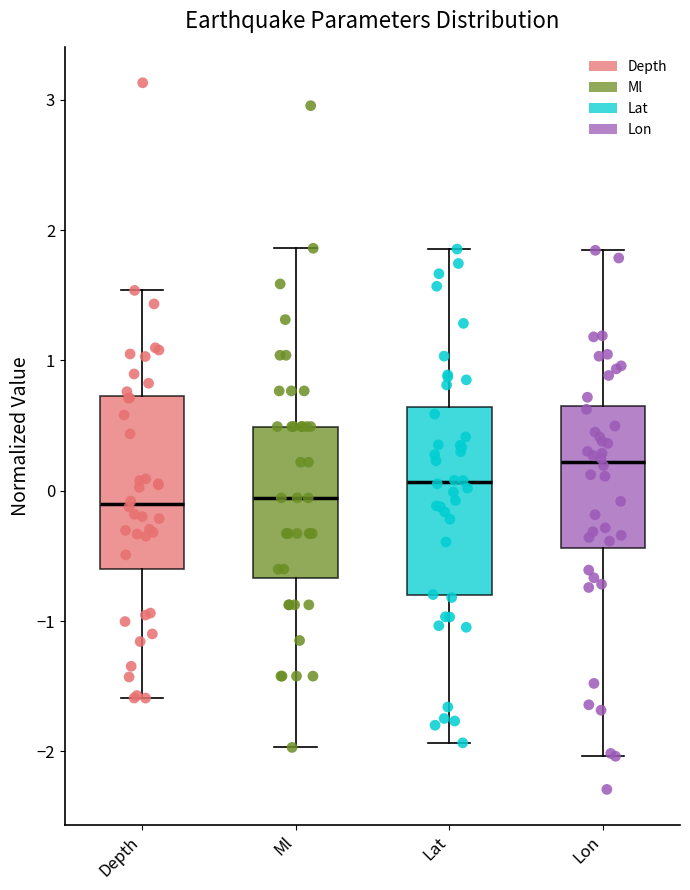

Which box has the highest median line?

Lon